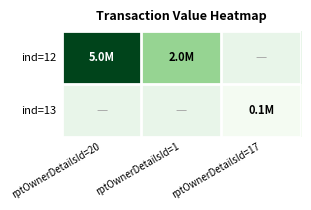

Where is ind=12 nearest to the value 3497343?

rptOwnerDetailsId=20